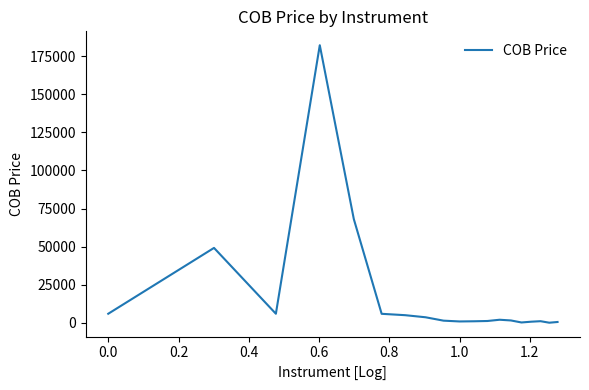

What is the maximum value shown in the chart?

182250